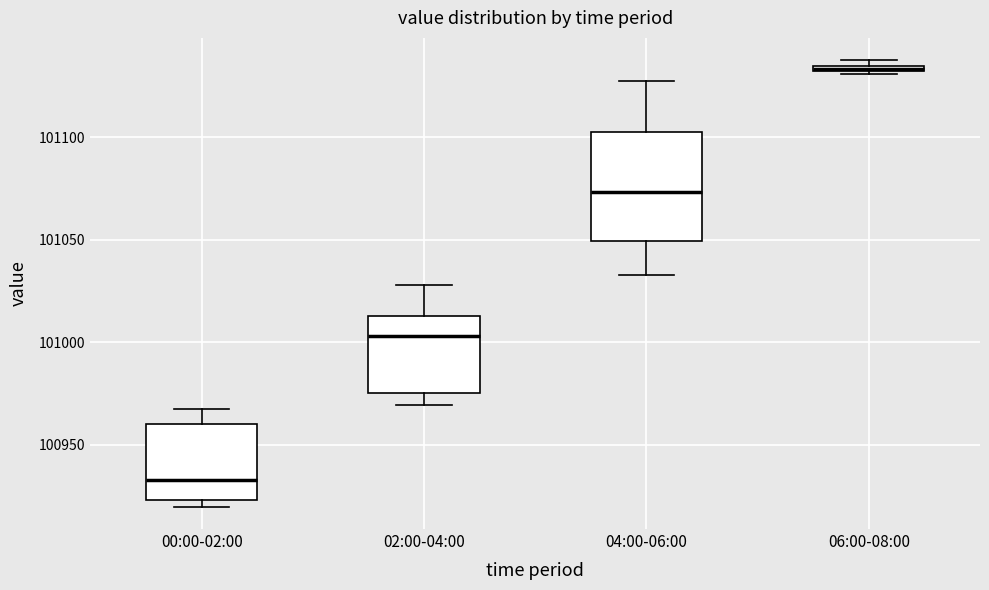

Where does the upper whisker of the box for 00:00-02:00 end on the y-axis? The values are not printed on the chart, so give them approximately, as read against the axis.

100965